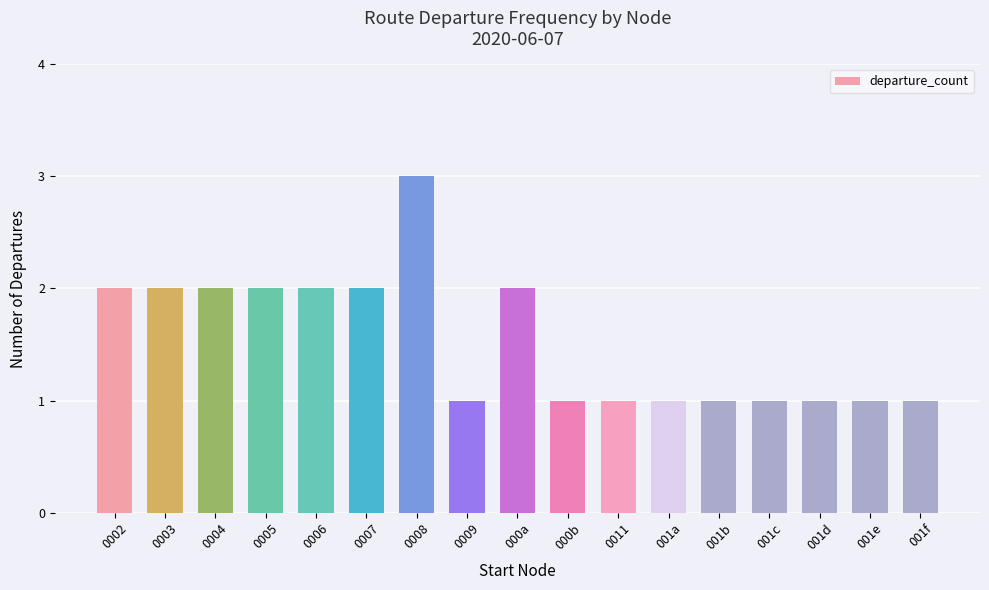

What is the greatest value displayed?

3